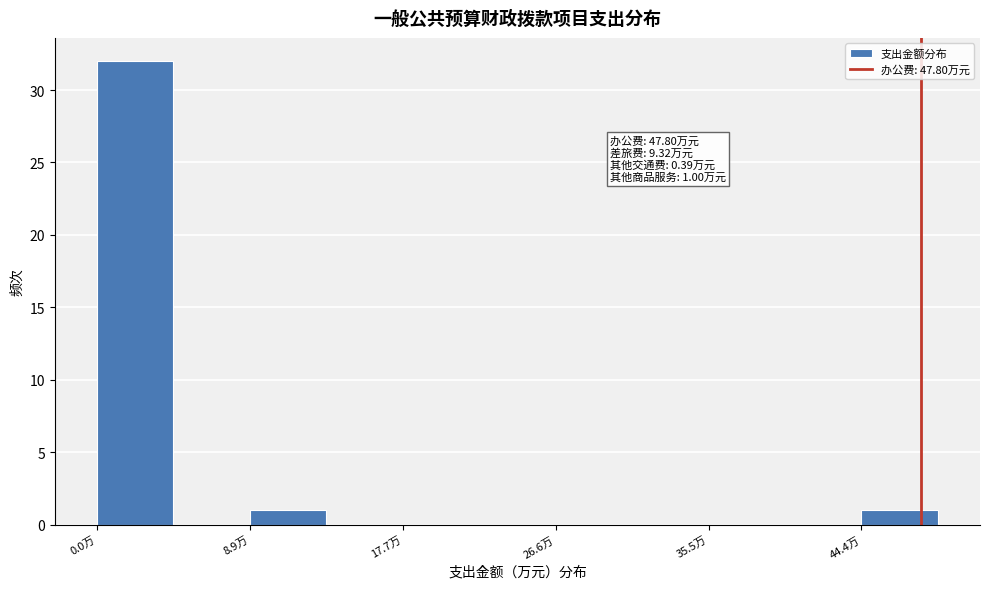

Over which range of the x-axis is the bar tallest?

0 to 4